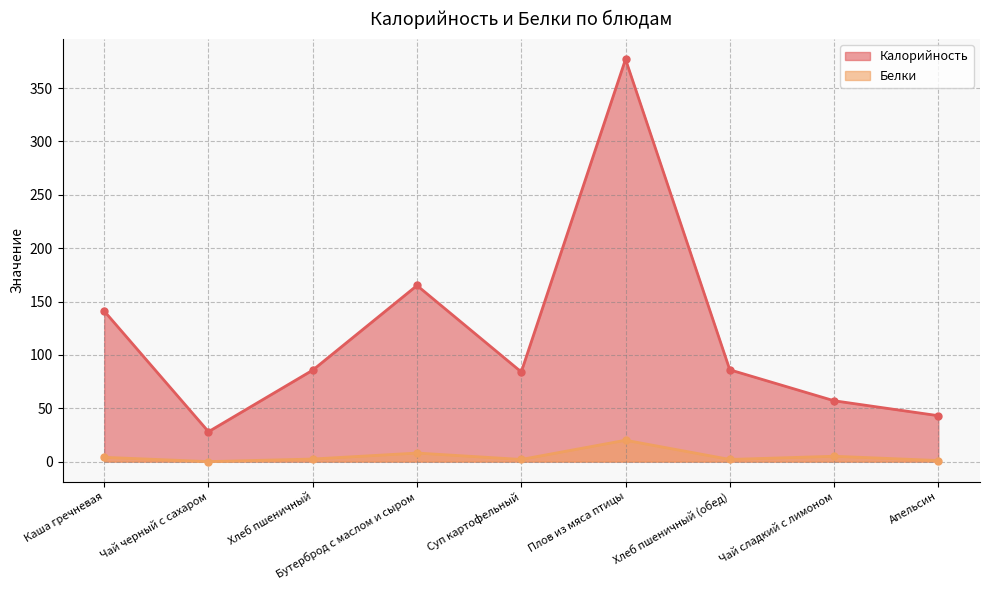

Rank the series by their maximum value, from highest to lowest.

Калорийность, Белки